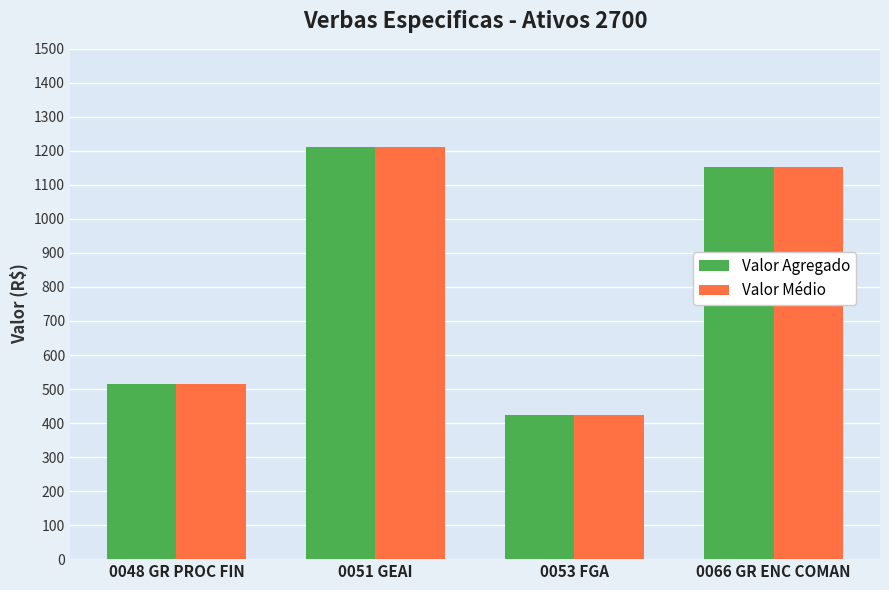

Reading right to left, what are all the values shown in this chart?

Valor Agregado: 1152.2	424.4	1212.8	514.2
Valor Médio: 1153.3	424.4	1212.8	514.2